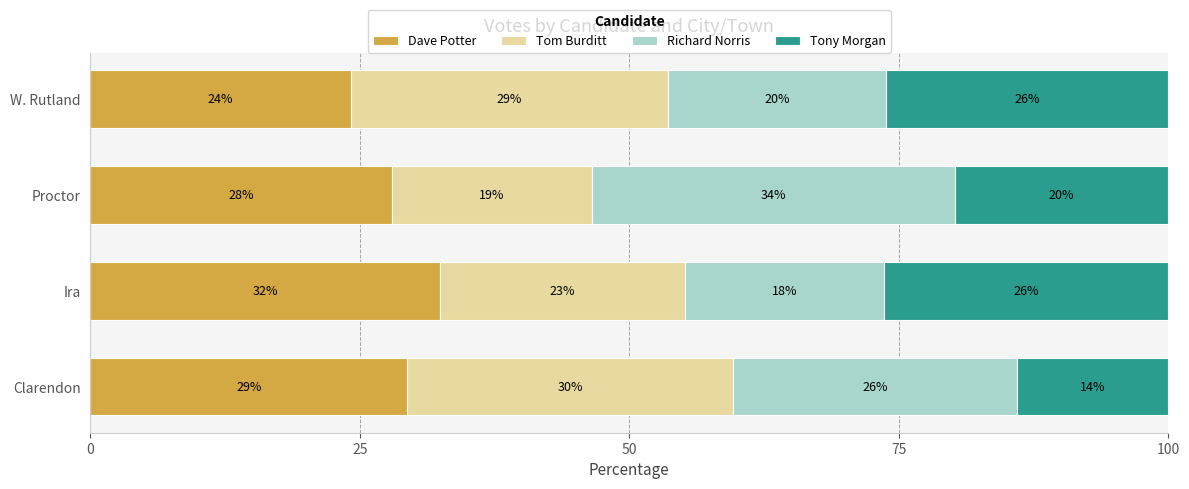

What are all the series names shown in the legend?

Dave Potter, Tom Burditt, Richard Norris, Tony Morgan